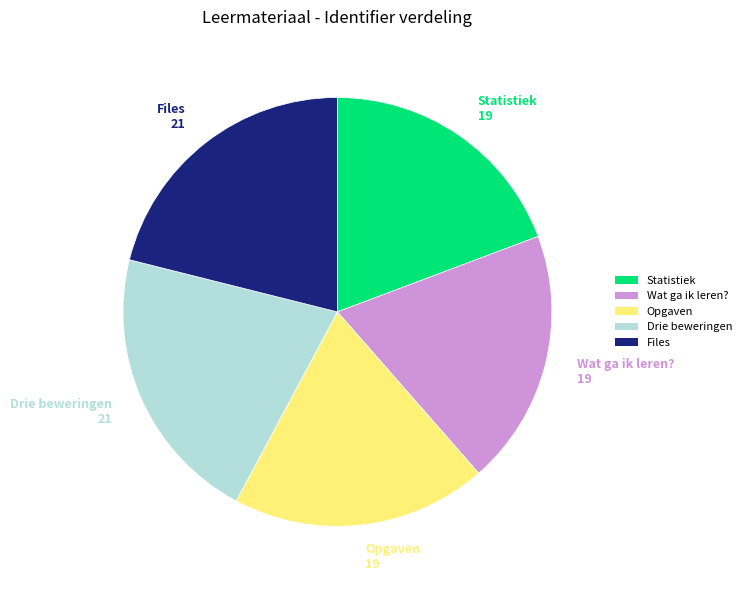

Count the number of slices in the pie.

5